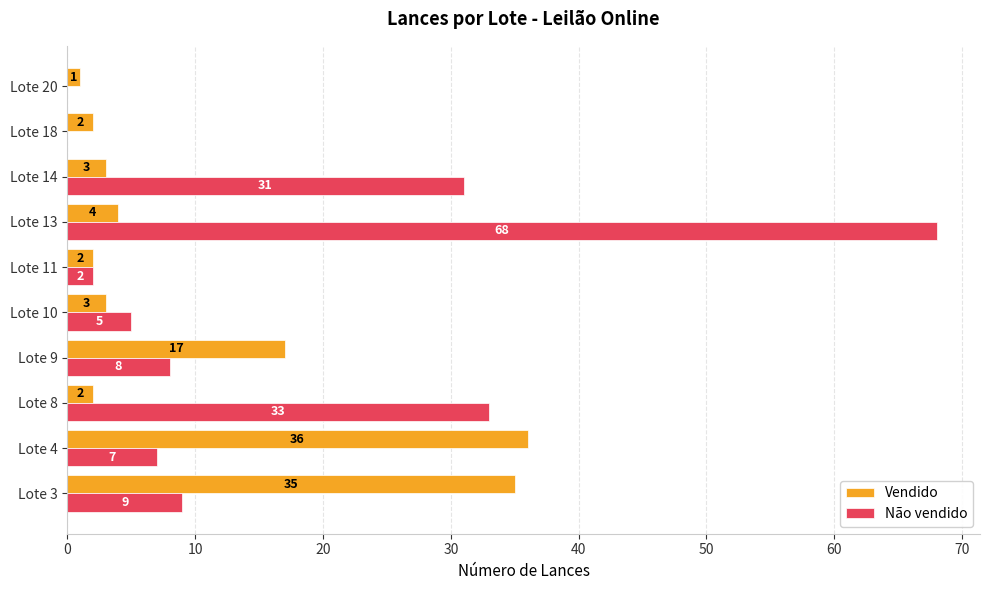

At which category is the sum across all series the highest?

Lote 13